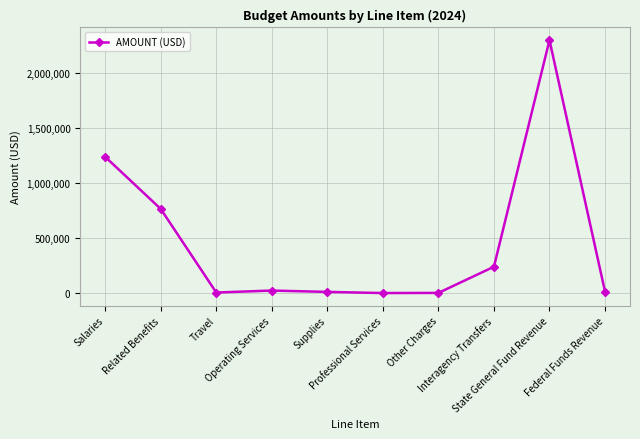

What is the change in value from Related Benefits to State General Fund Revenue?

+1531658